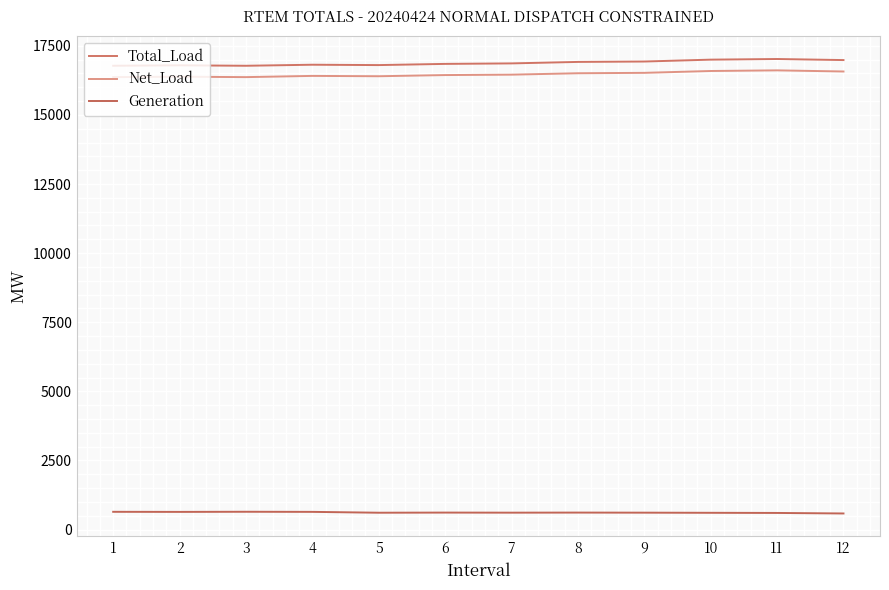

How many lines are shown in the chart?

3